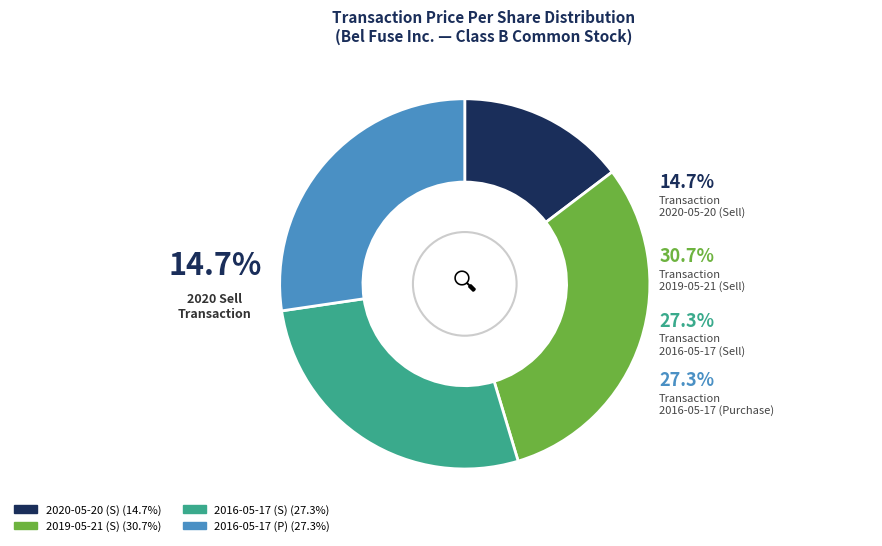

Combined, what portion of the pie is 2016-05-17 (P) and 2016-05-17 (S)?

54.7%